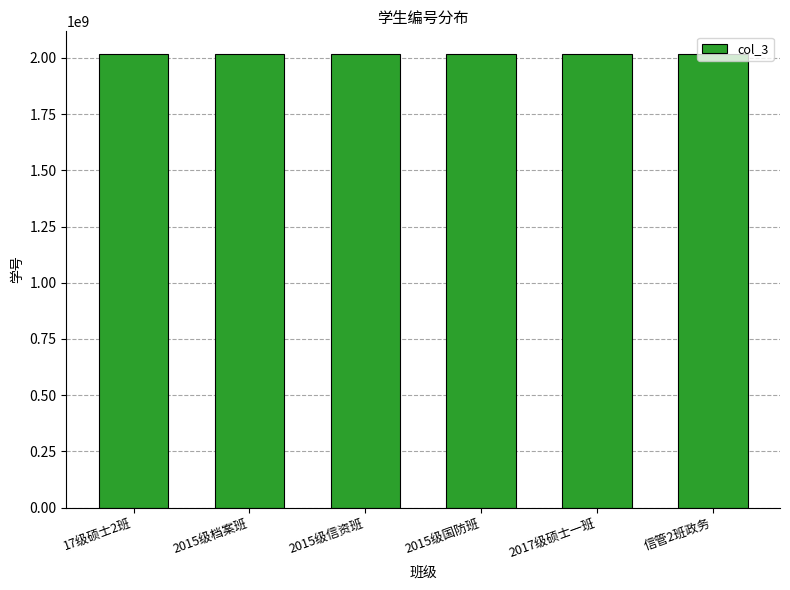

What is the value of the 4th bar from the left?

2015202051